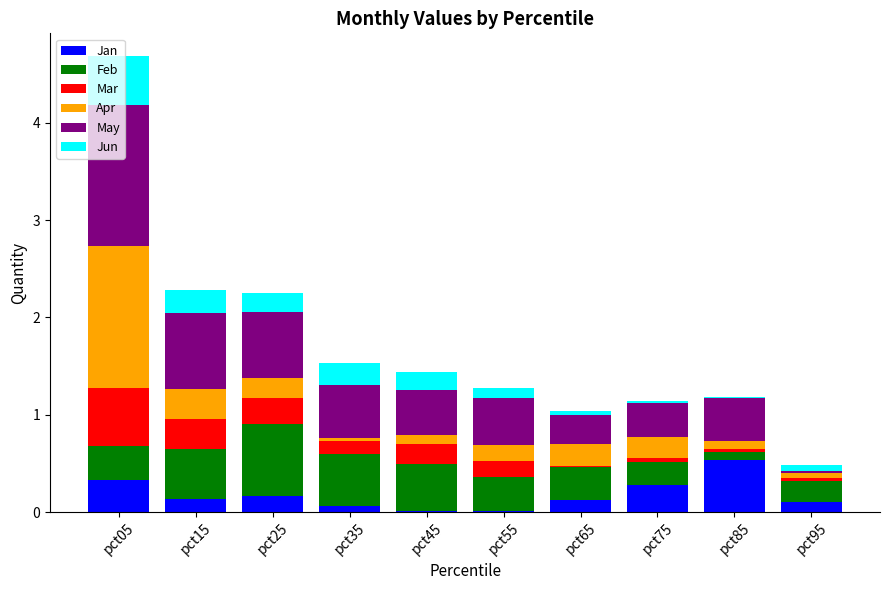

At which category is the sum across all series the highest?

pct05